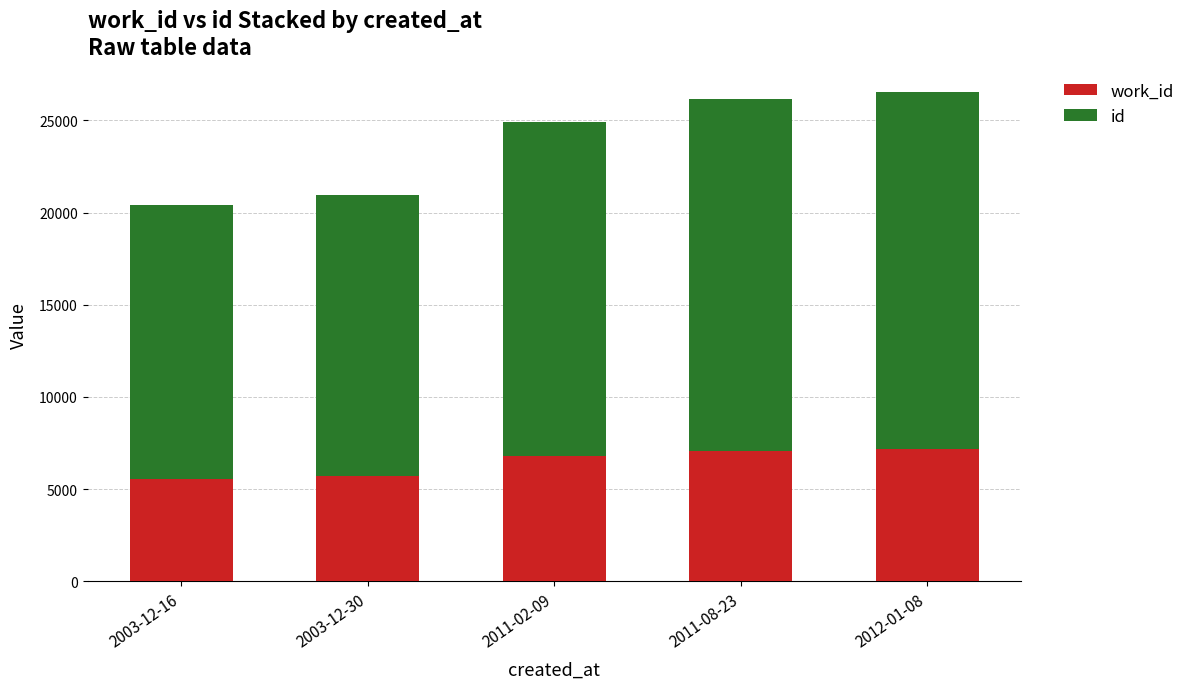

What is the maximum value for work_id?

7147